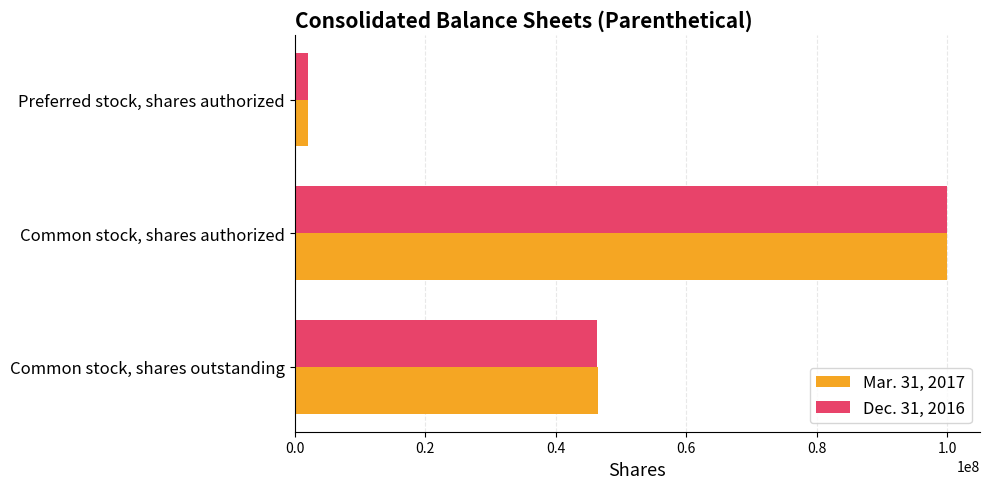

The value of Mar. 31, 2017 at Common stock, shares authorized is 100000000. True or false?

True